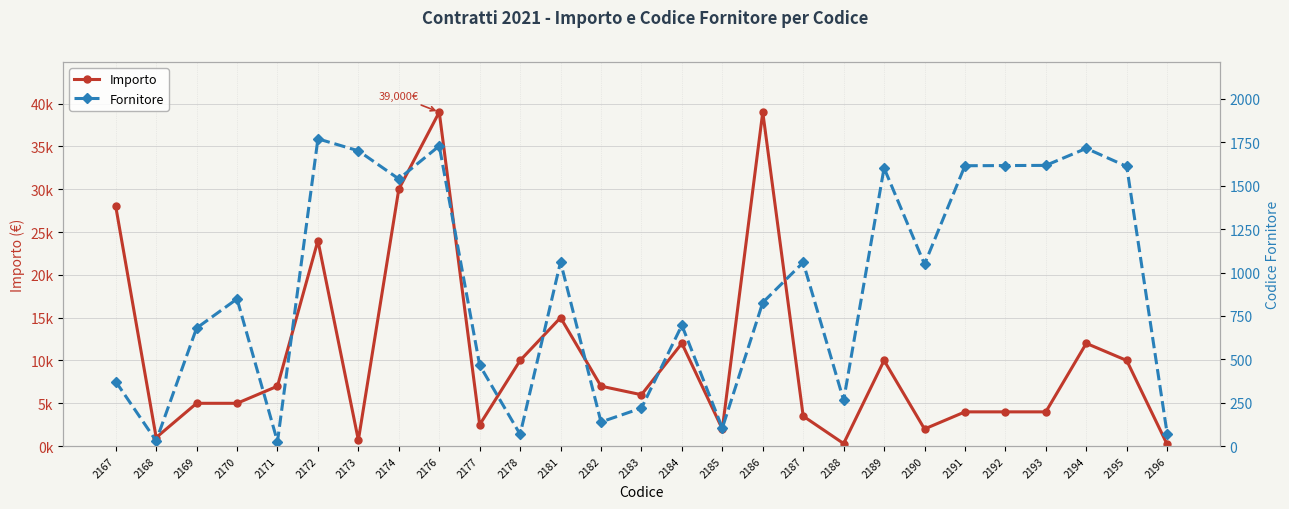

At which category is the sum across all series the highest?

2176